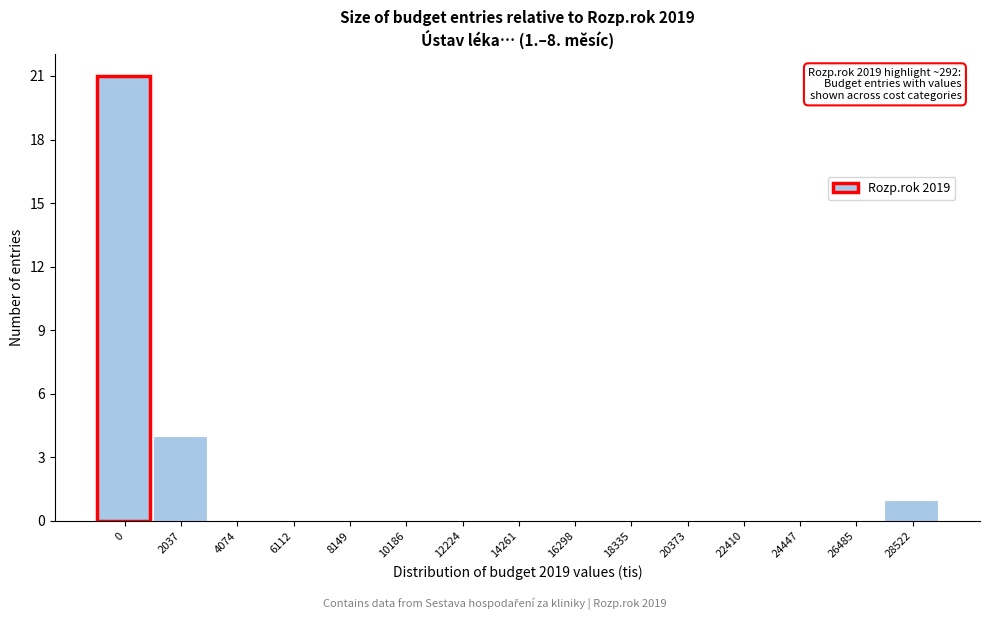

Reading left to right, extract all data points from this chart.

0=21	2037=4	4074=0	6112=0	8149=0	10186=0	12224=0	14261=0	16298=0	18335=0	20373=0	22410=0	24447=0	26485=0	28522=1